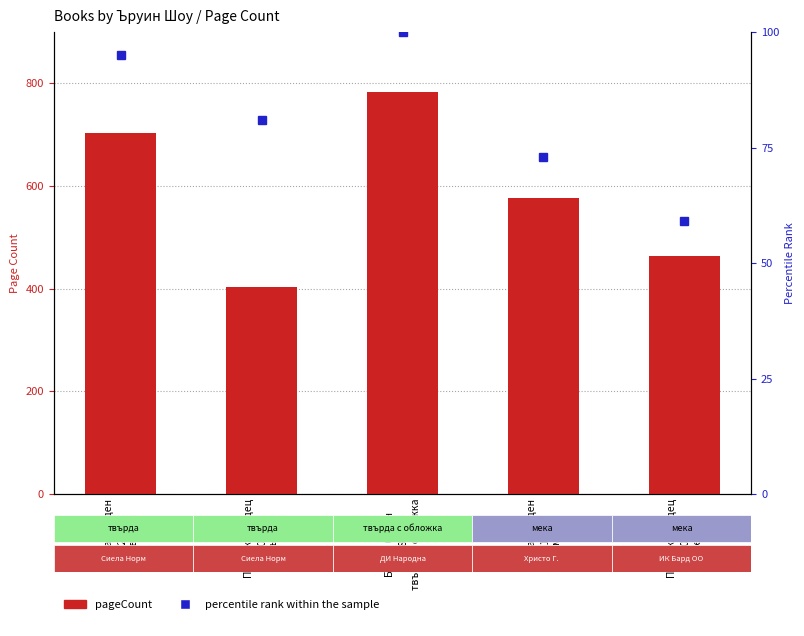

Which series changed the most between Просяк, крадец
(2015)
твърда and Просяк, крадец
(2009)
мека?

pageCount